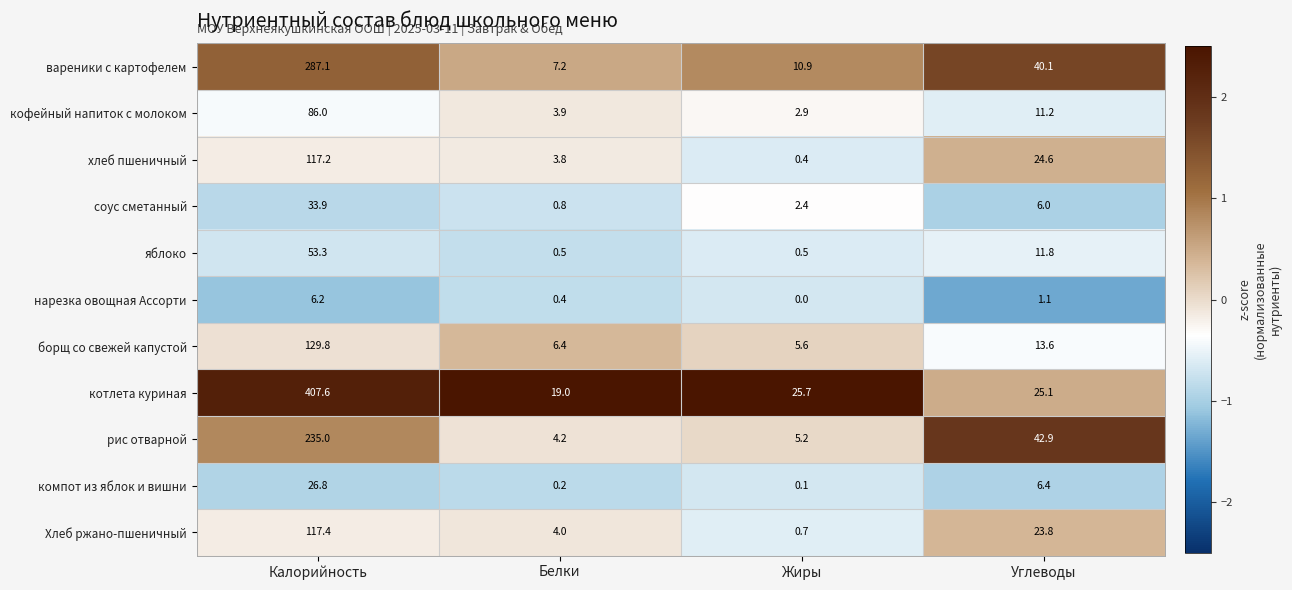

Where does the кофейный напиток с молоком series first go above 11?

Калорийность